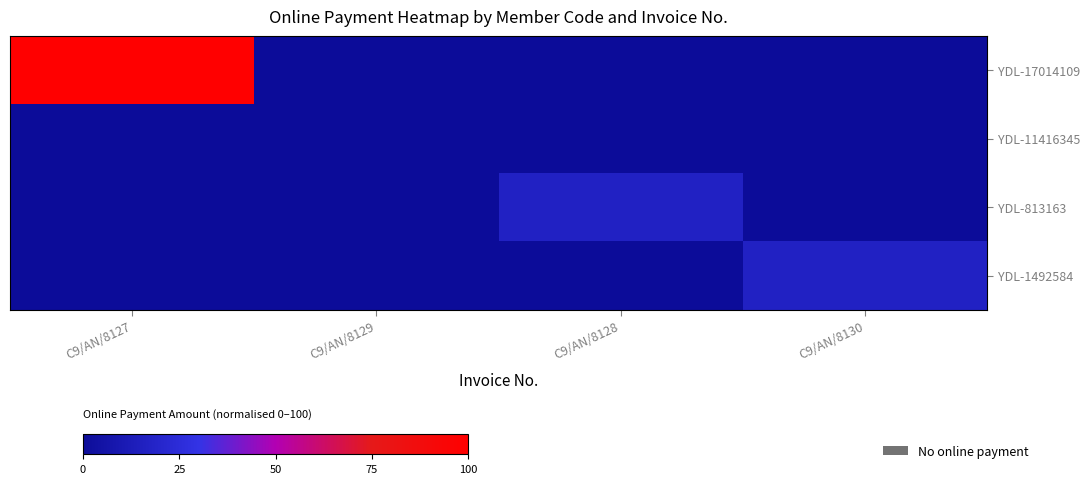

At C9/AN/8129, list the series in order from largest to smallest.

YDL-17014109, YDL-11416345, YDL-813163, YDL-1492584